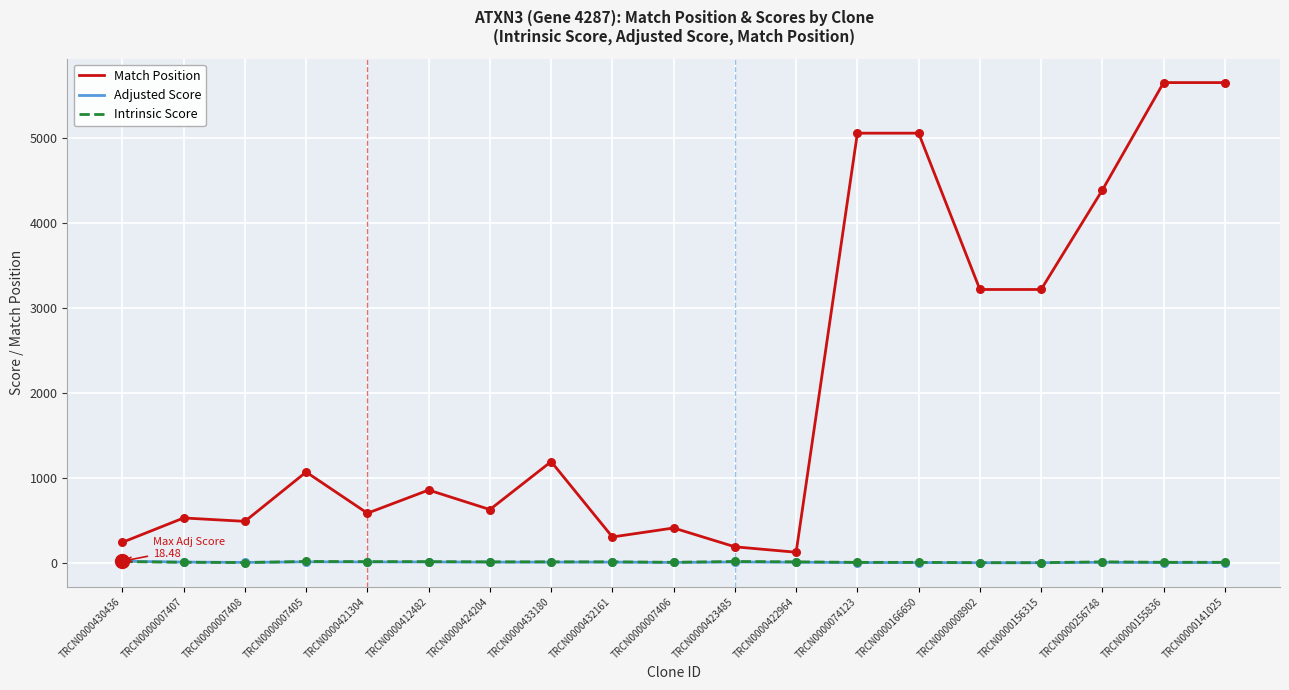

Which series has the largest range (max minus min)?

Match Position